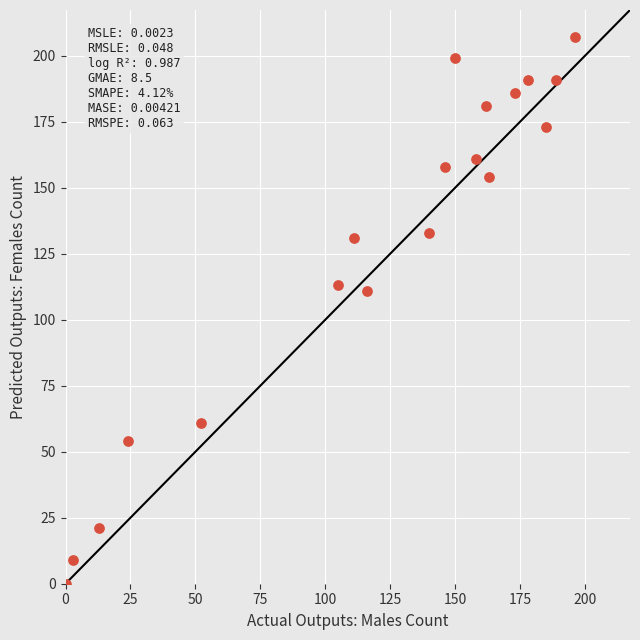

What is the range of Y values (max minus min)?

207